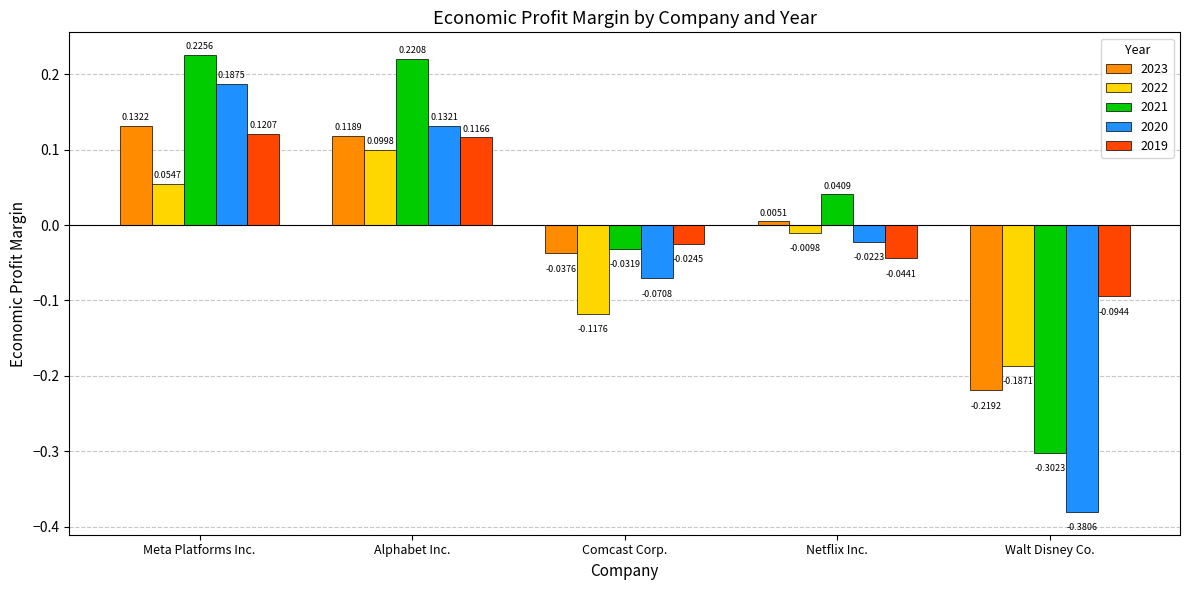

Which category has the highest value across all series?

Meta Platforms Inc.